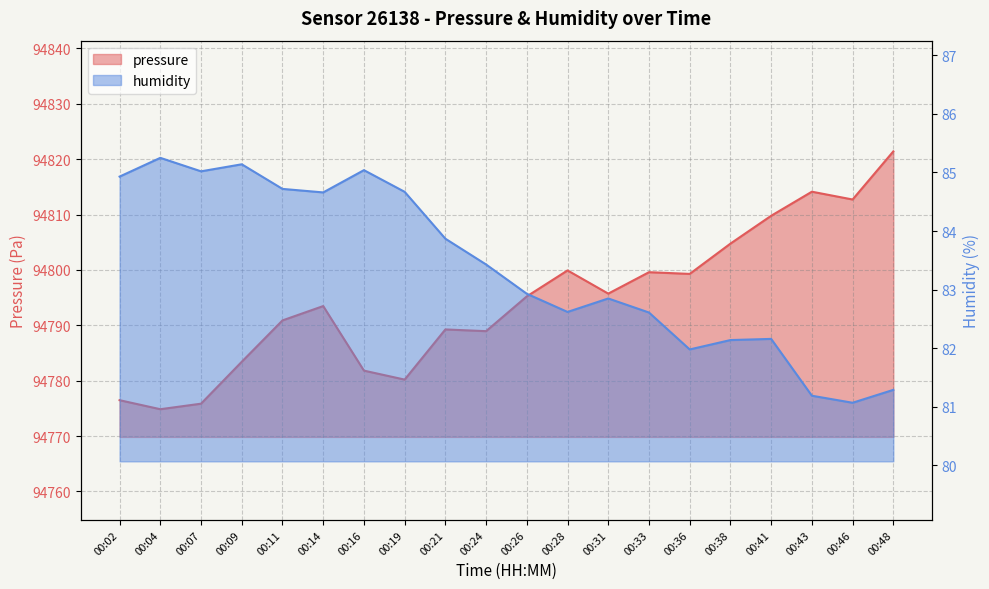

True or false: pressure has a value of 94804.8 at 00:38.

True